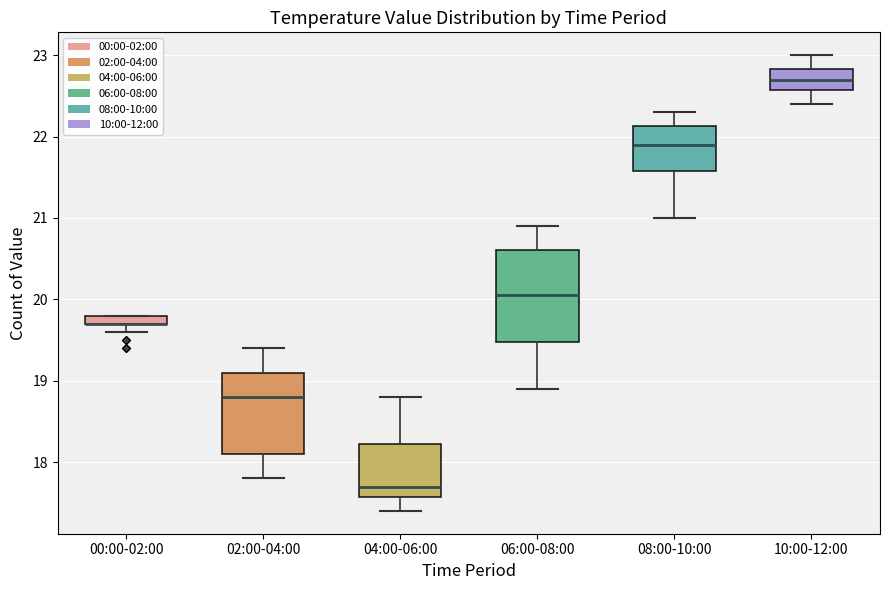

Where is the lower edge of the box for 00:00-02:00 on the y-axis? The values are not printed on the chart, so give them approximately, as read against the axis.

19.7